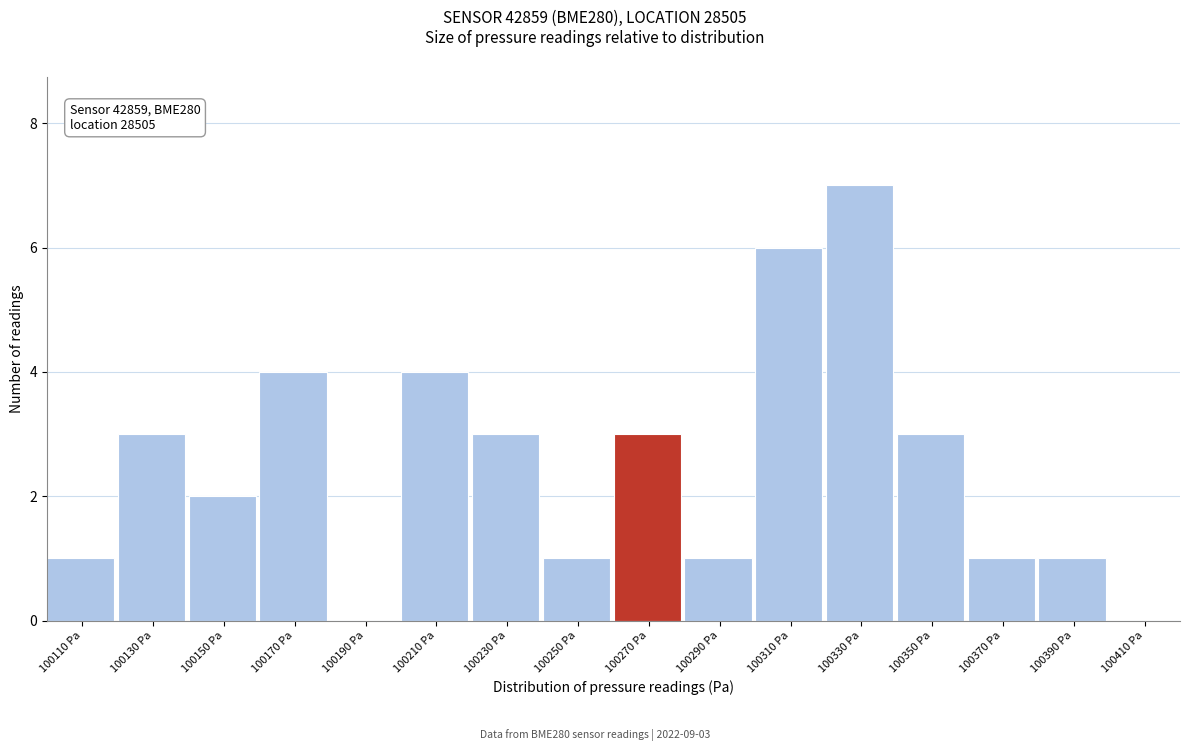

Which range on the x-axis has the tallest bar?

100320 to 100340